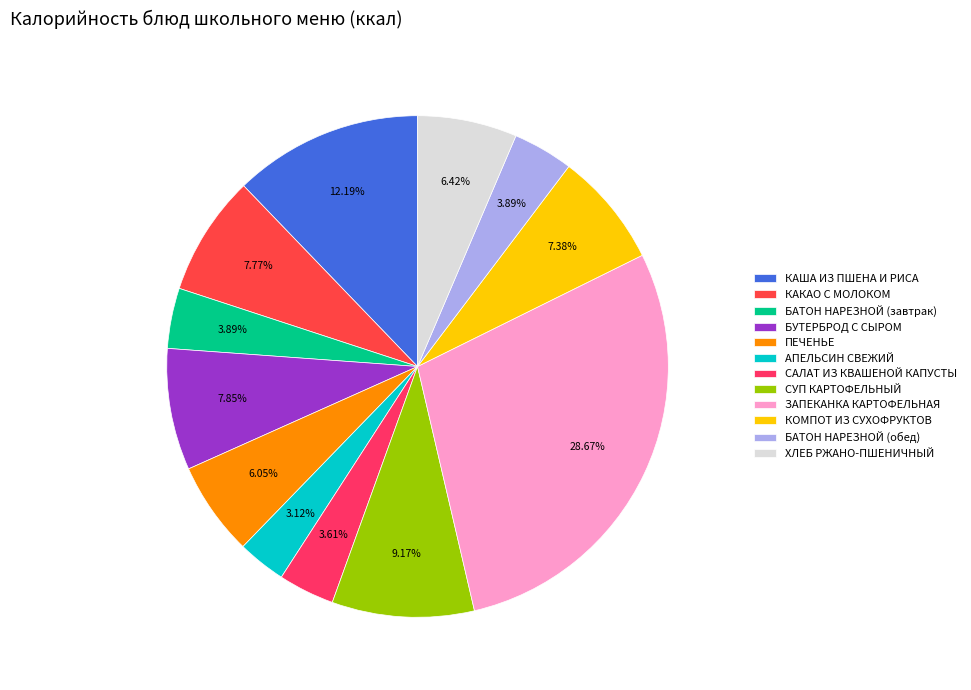

Does ПЕЧЕНЬЕ account for over 50% of the chart?

No